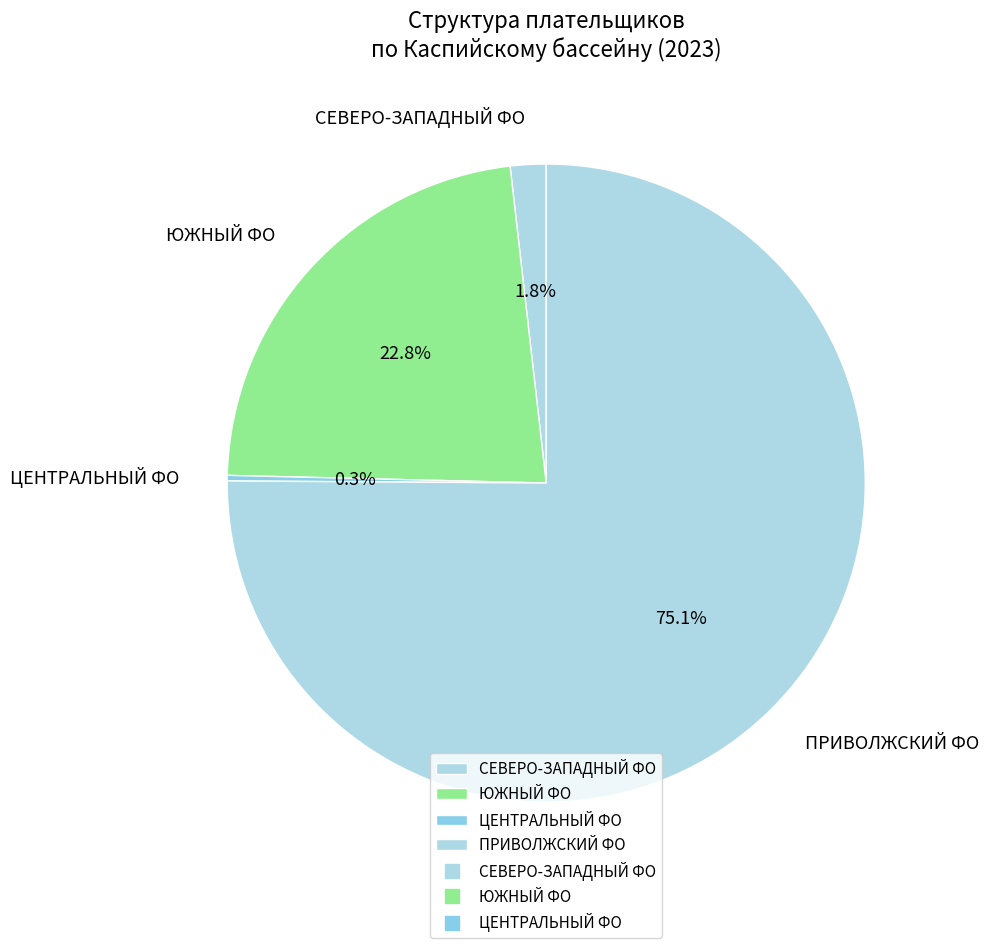

To the nearest percent, what is the average slice percentage?

25%